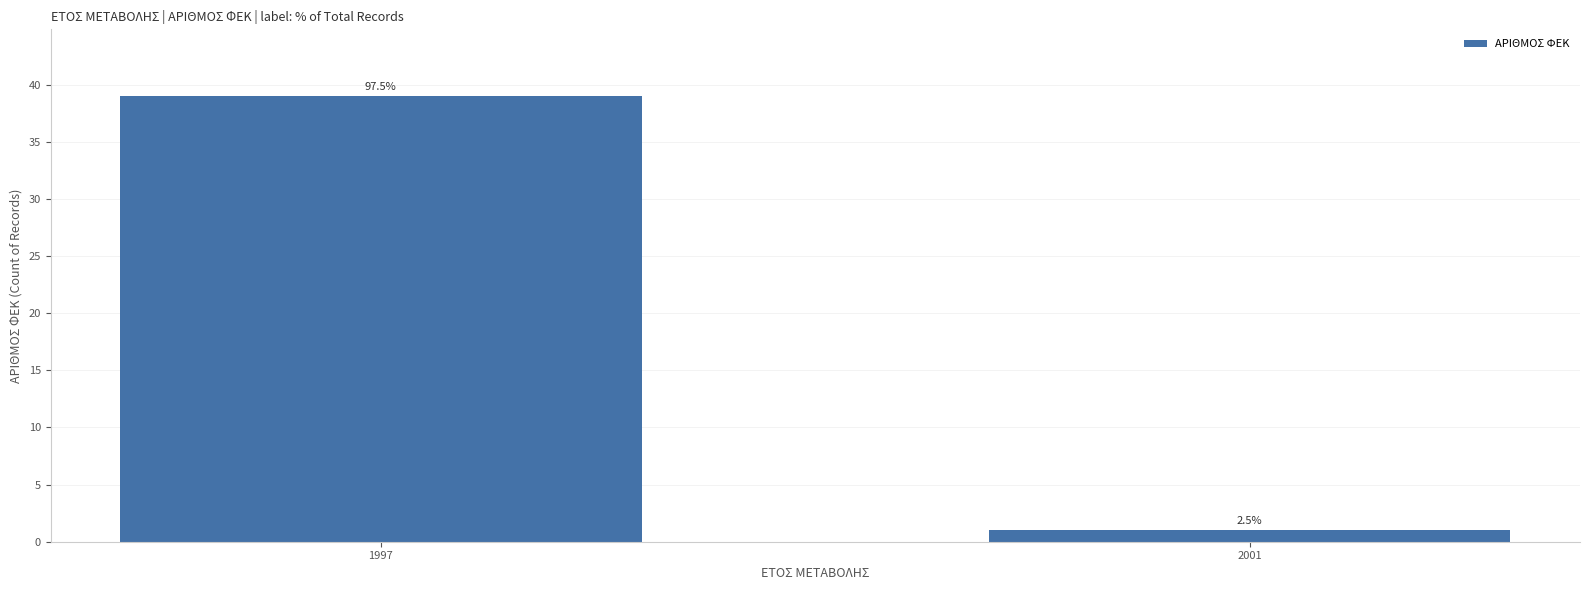

What is the maximum value shown in the chart?

39